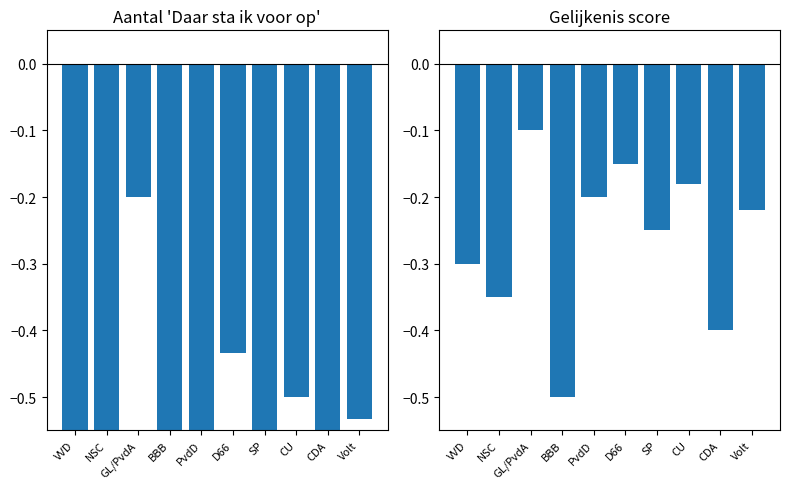

At which label is Gelijkenis score closest to 0?

GL/PvdA